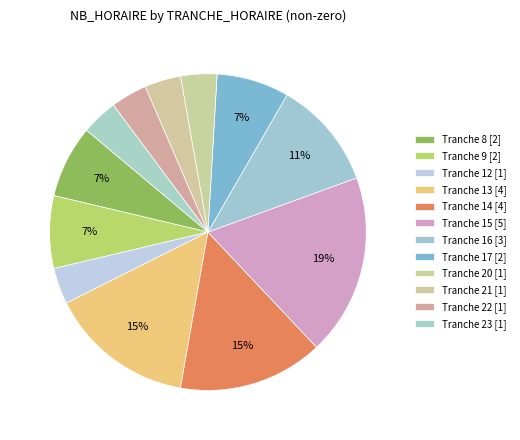

Is there any slice that represents more than half of the pie?

No